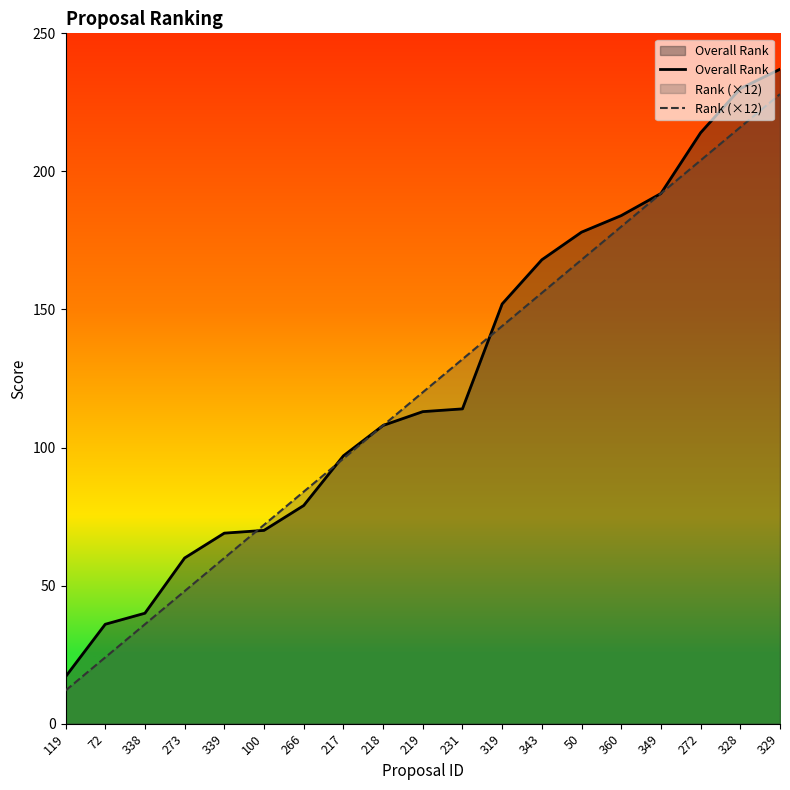

What position from the right is 119?

19